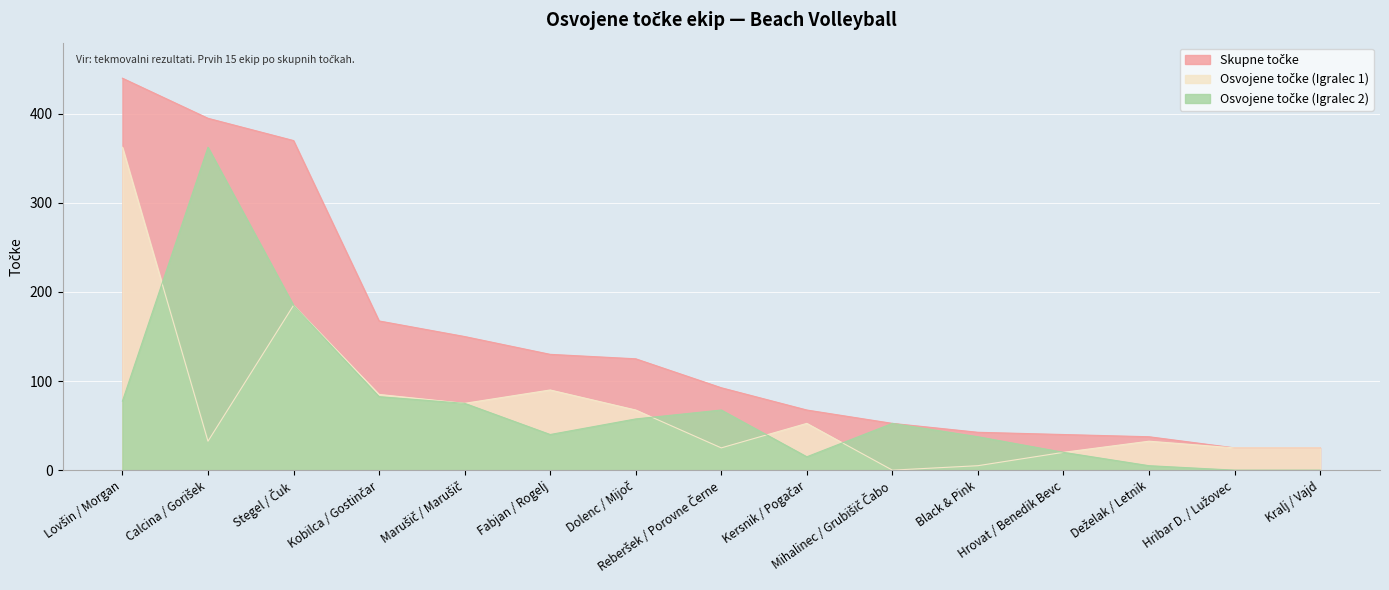

What is the difference between the second highest and minimum values in the Osvojene točke (Igralec 2) series?

185.0